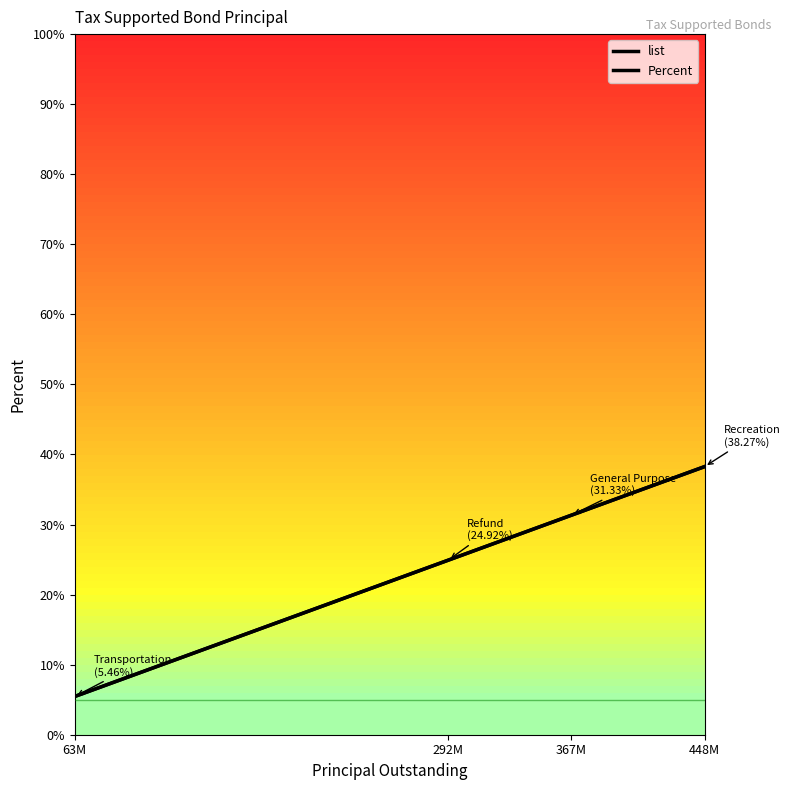

Is this an area chart (filled region under the line)?

No